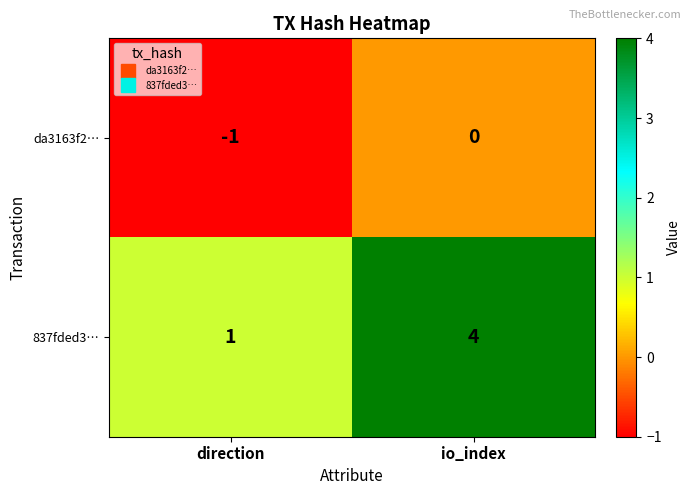

What is the highest value of the 837fded3… series?

4